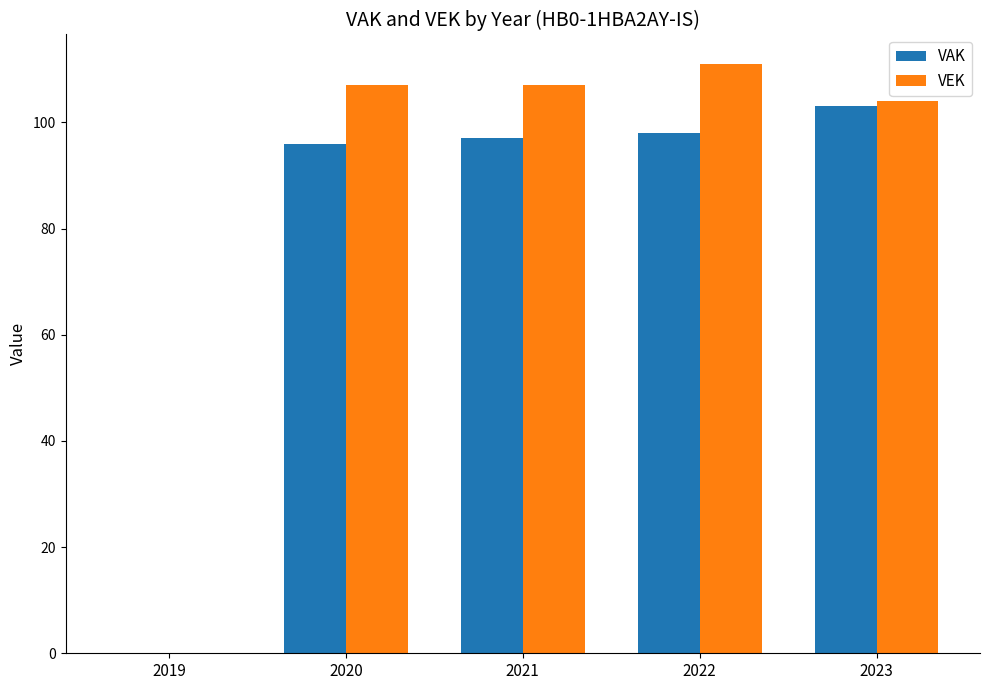

At which label is VAK closest to 51?

2020